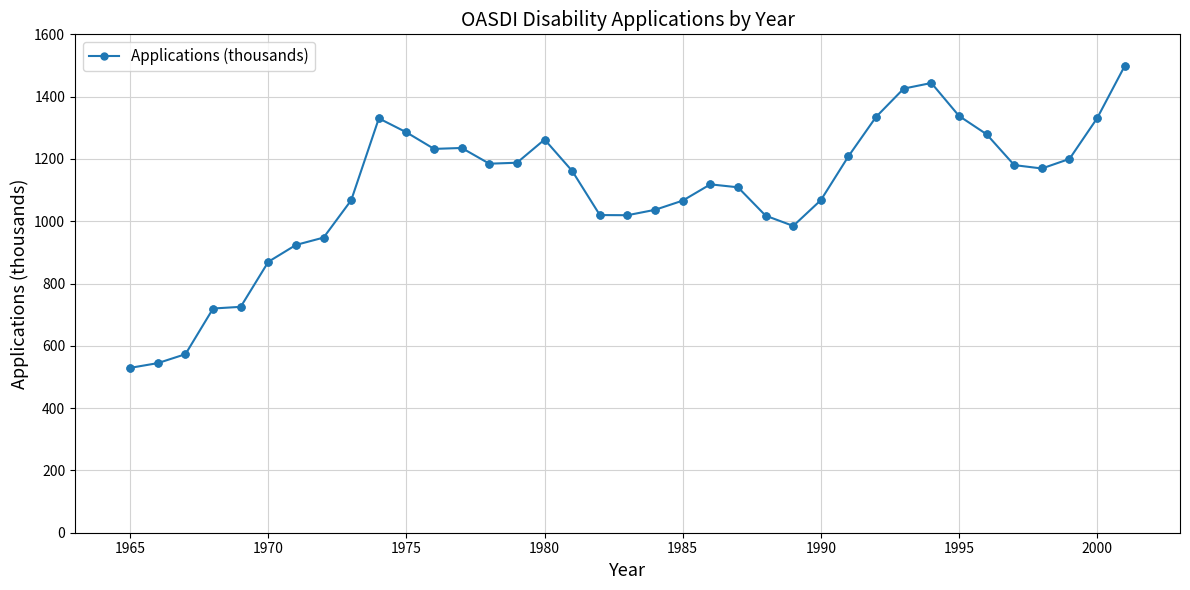

What is the greatest value displayed?

1498.6